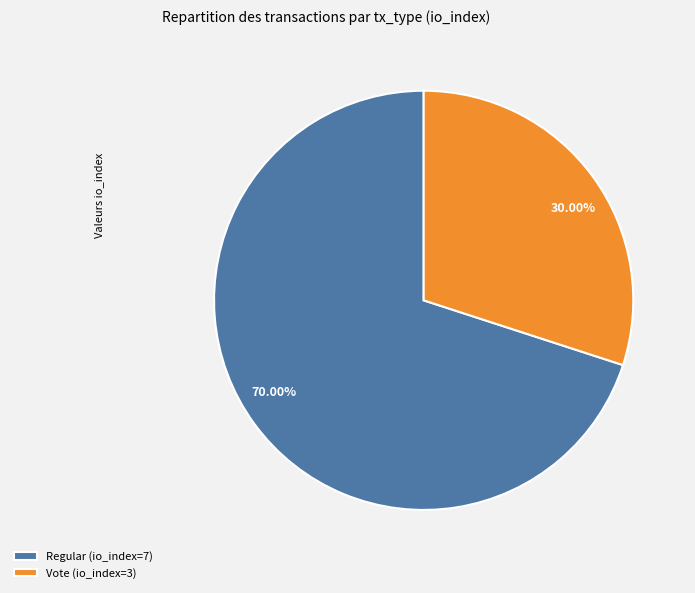

To the nearest percent, what is the combined percentage of Regular (io_index=7) and Vote (io_index=3)?

100%